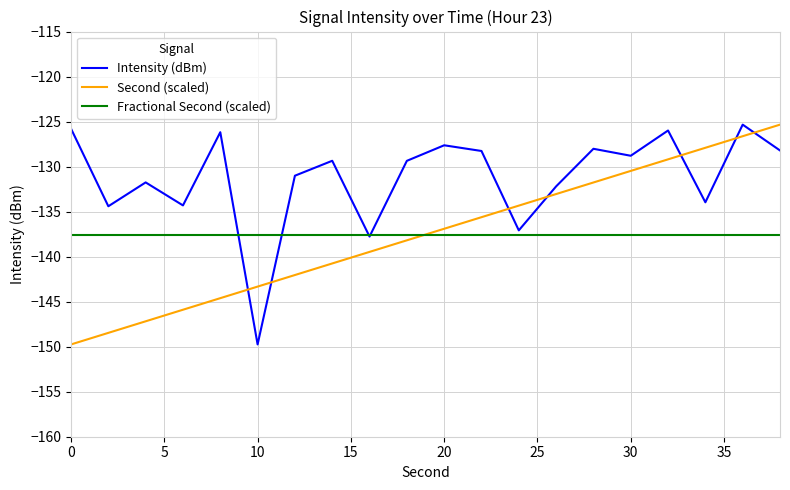

What is the minimum value shown in the chart?

-149.7